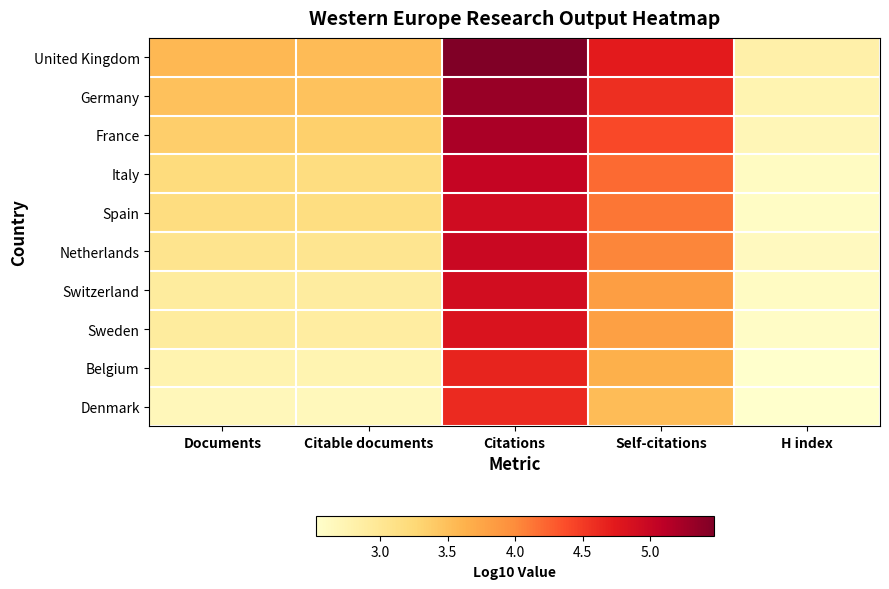

Between H index and Citable documents, which is larger?

Citable documents